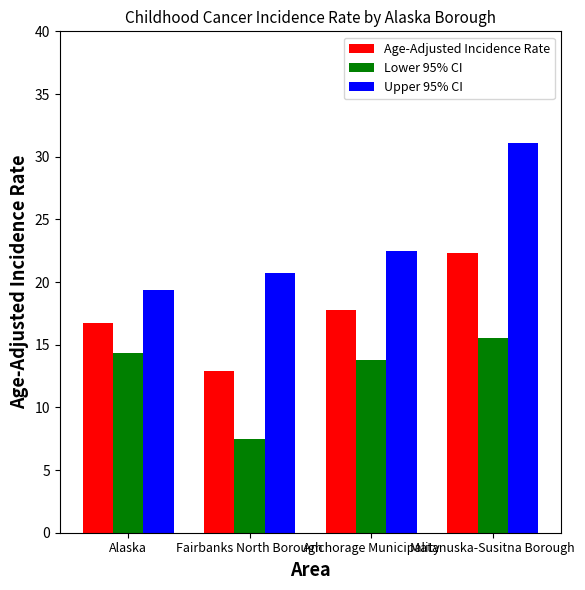

Which category has the lowest value in the Age-Adjusted Incidence Rate series?

Fairbanks North Borough